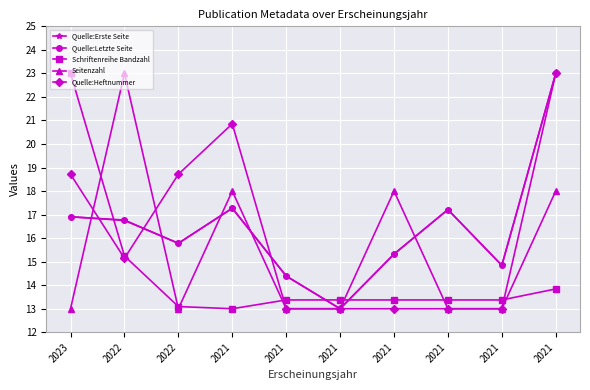

Does the chart display data point markers on the line(s)?

Yes